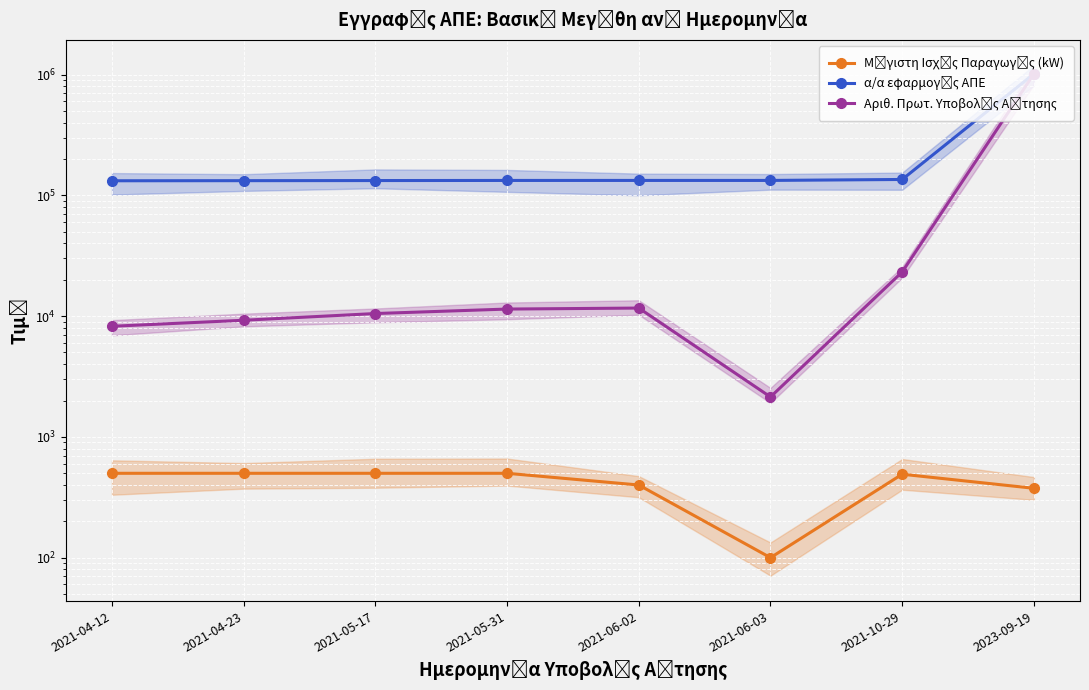

What is the label of the 1st point from the left?

2021-04-12